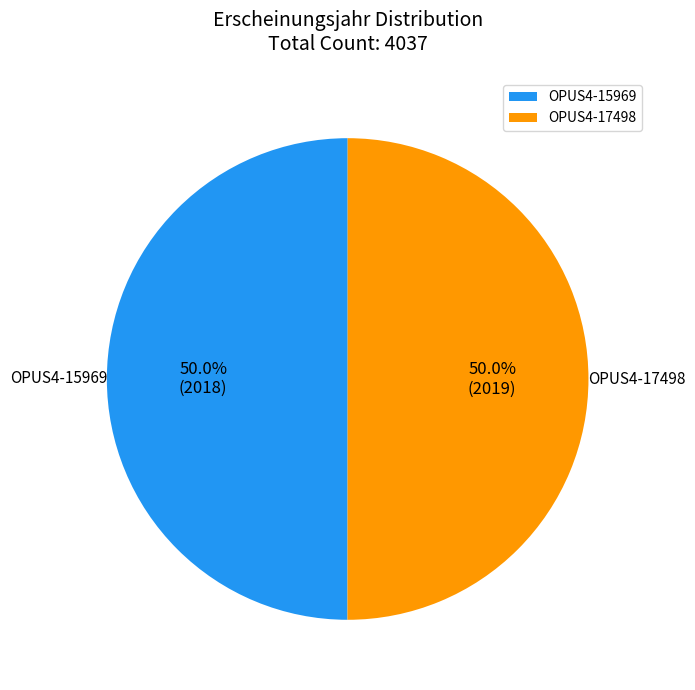

How many segments does this pie chart have?

2